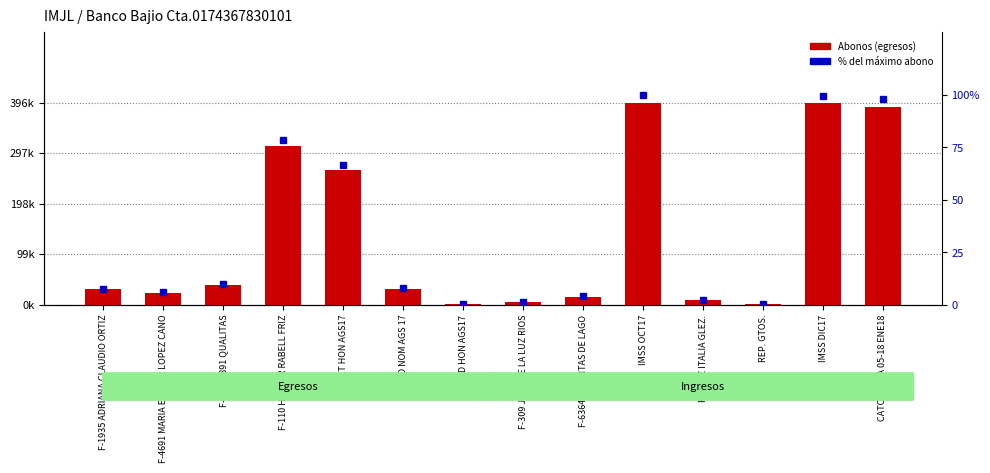

Is it true that % del máximo abono equals 0.3 at REP. GTOS.?

True